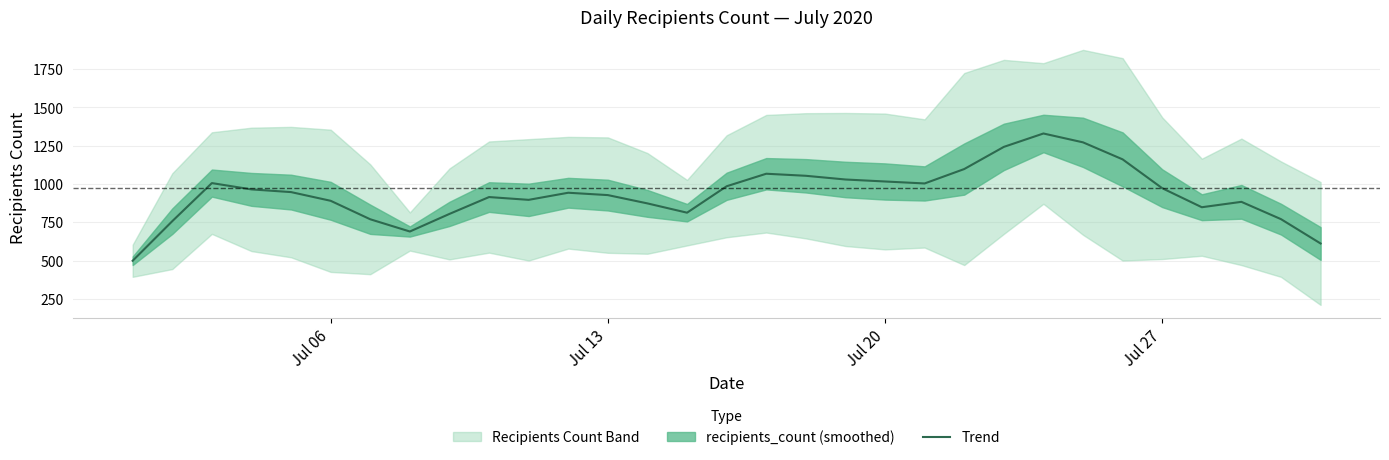

What is the highest value of the Trend series?

1328.8